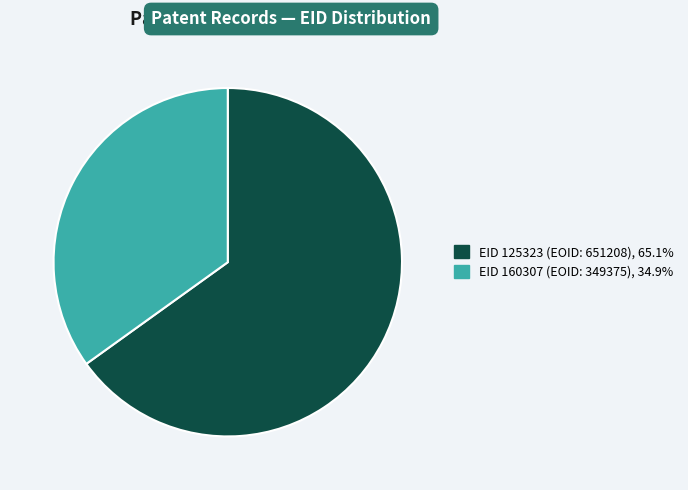

Is there any slice that represents more than half of the pie?

Yes